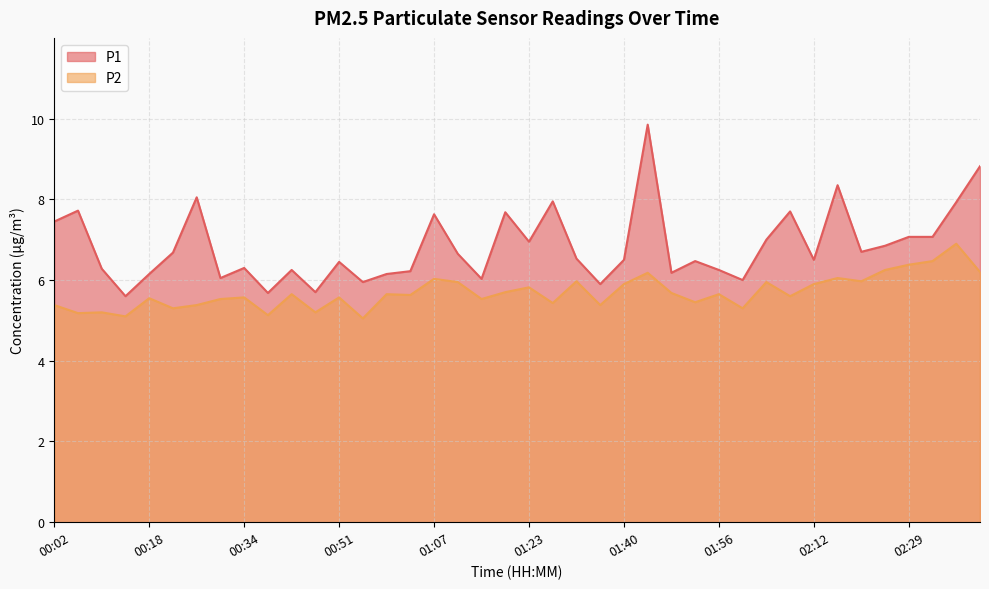

At how many categories does at least one series exceed 8?

4